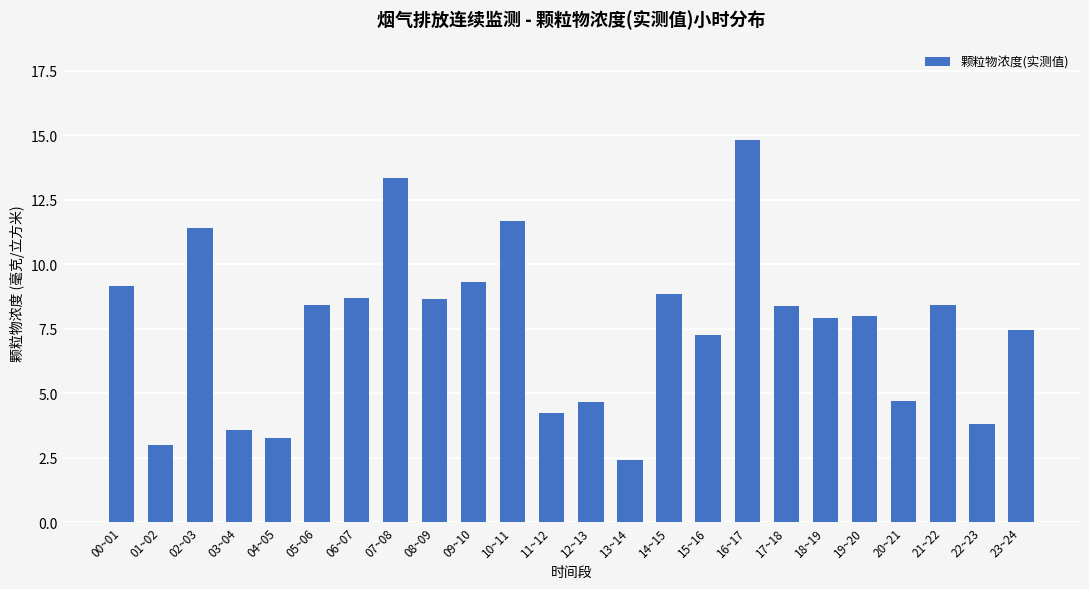

Which label corresponds to the largest value in the chart?

16~17